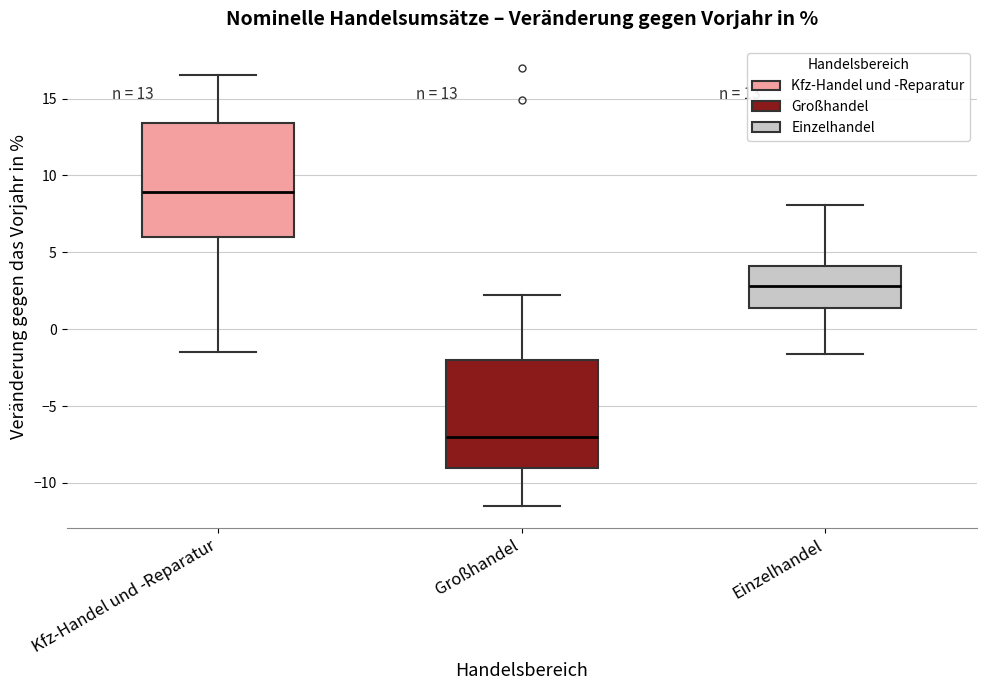

Which box has the lowest median line?

Großhandel